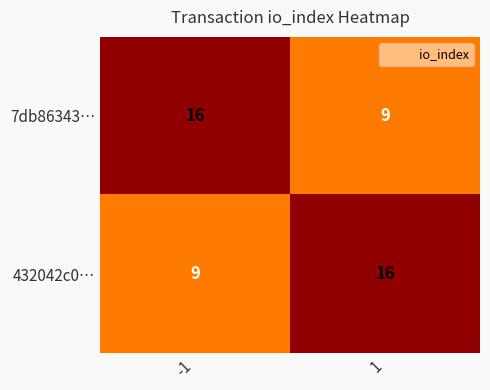

What is the difference between the highest and lowest values at -1?

7